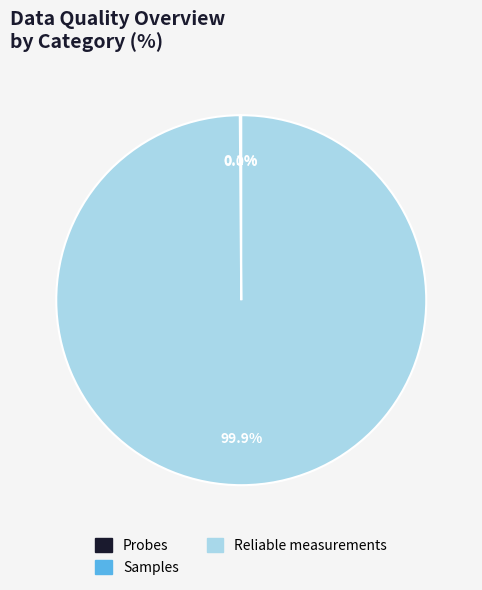

Is there any slice that represents more than half of the pie?

Yes